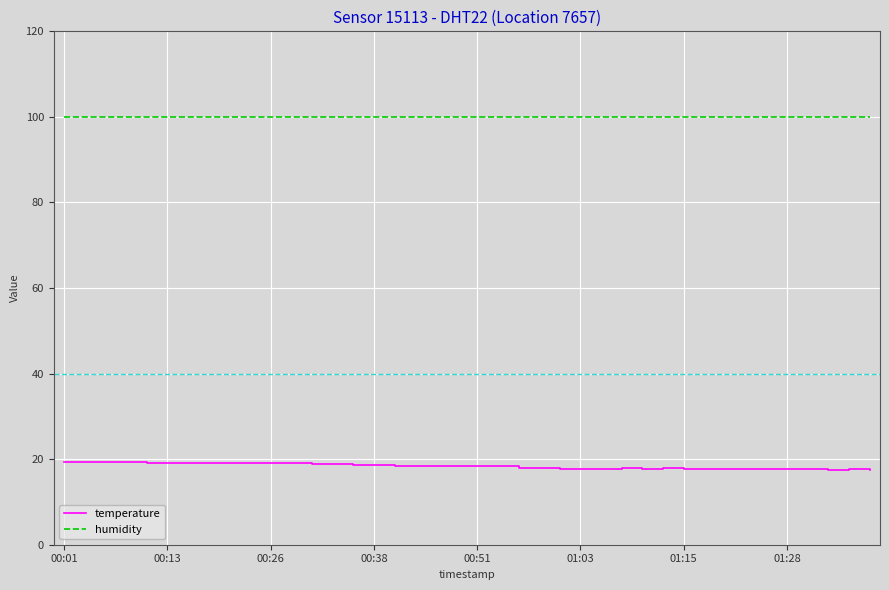

List the series in order of their peak value, highest first.

humidity, temperature